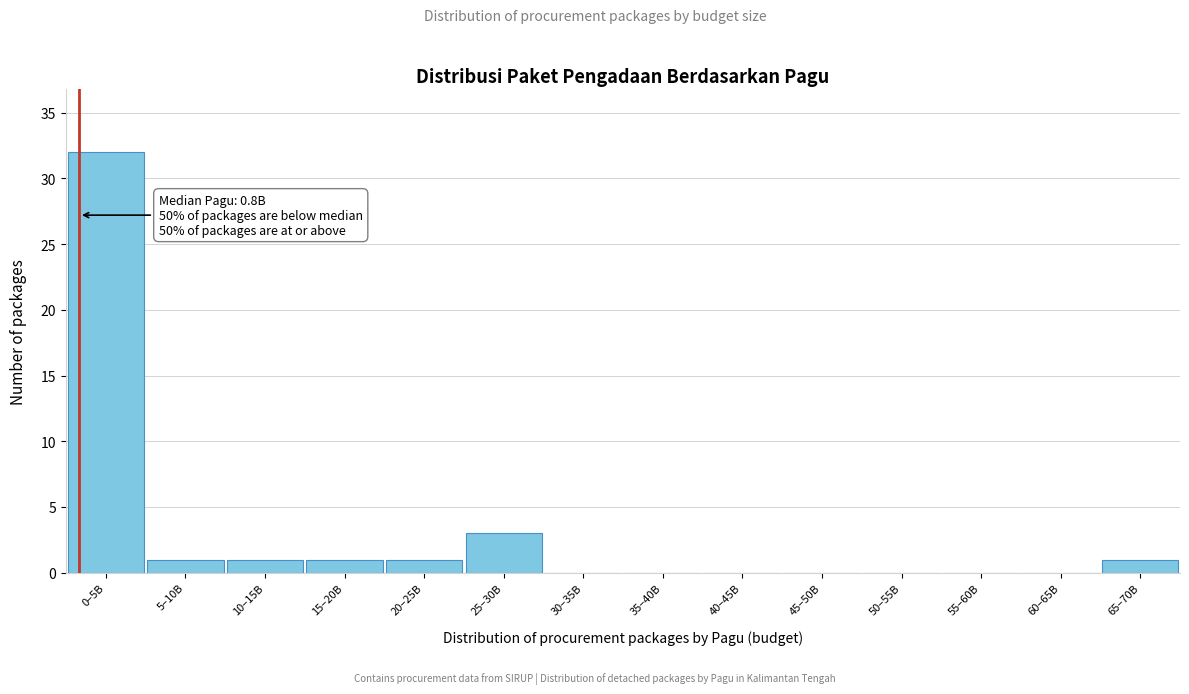

Reading left to right, list all the values displayed in this chart.

0–5B=32	5–10B=1	10–15B=1	15–20B=1	20–25B=1	25–30B=3	30–35B=0	35–40B=0	40–45B=0	45–50B=0	50–55B=0	55–60B=0	60–65B=0	65–70B=1